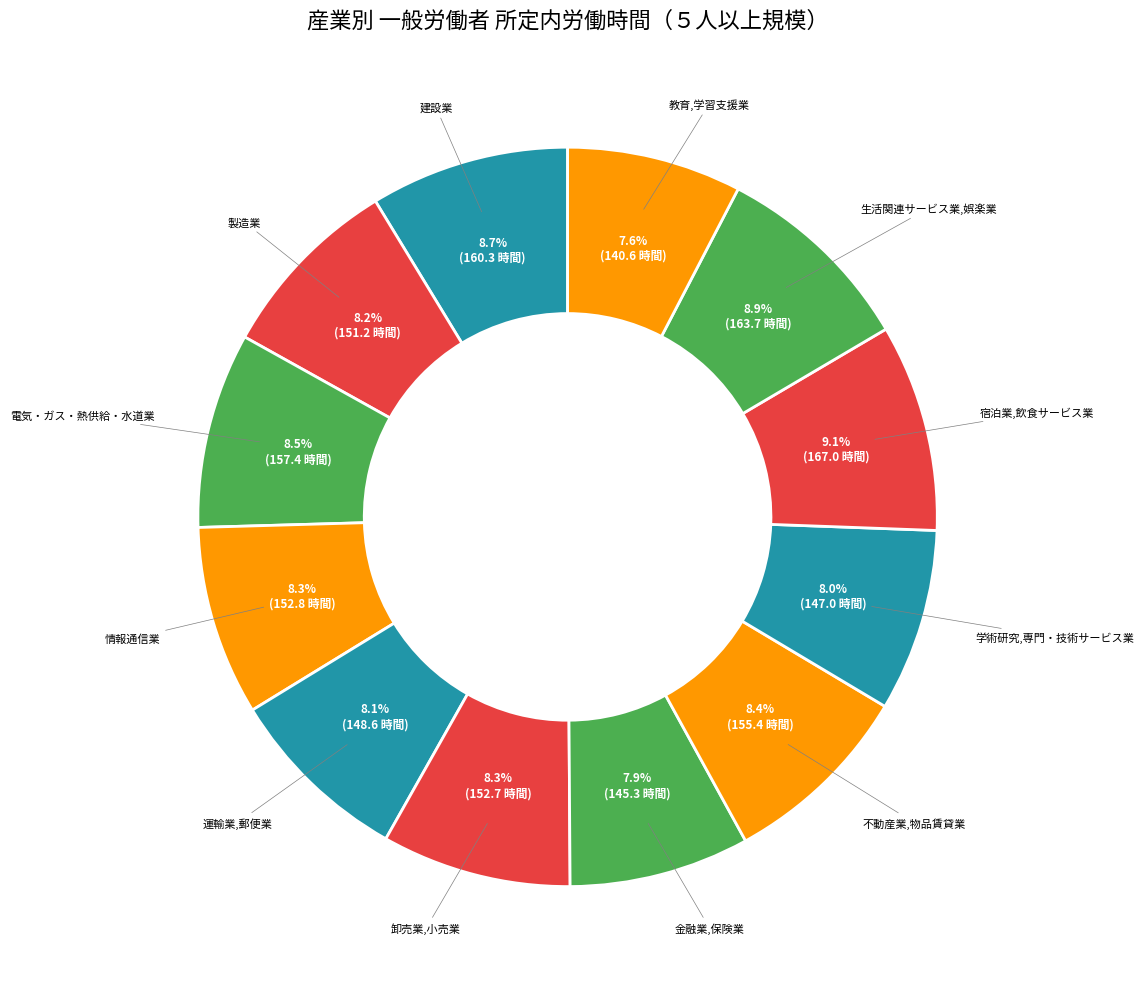

Count the number of slices in the pie.

12